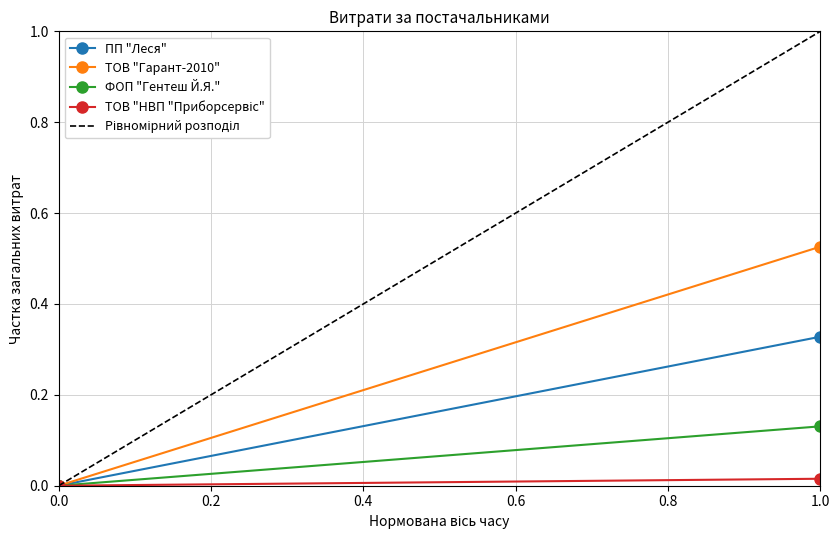

What is the greatest value displayed?

1.0